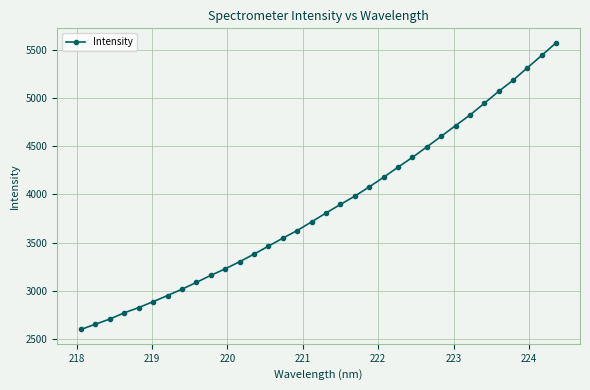

What is the value of the 8th point from the left?

3015.5